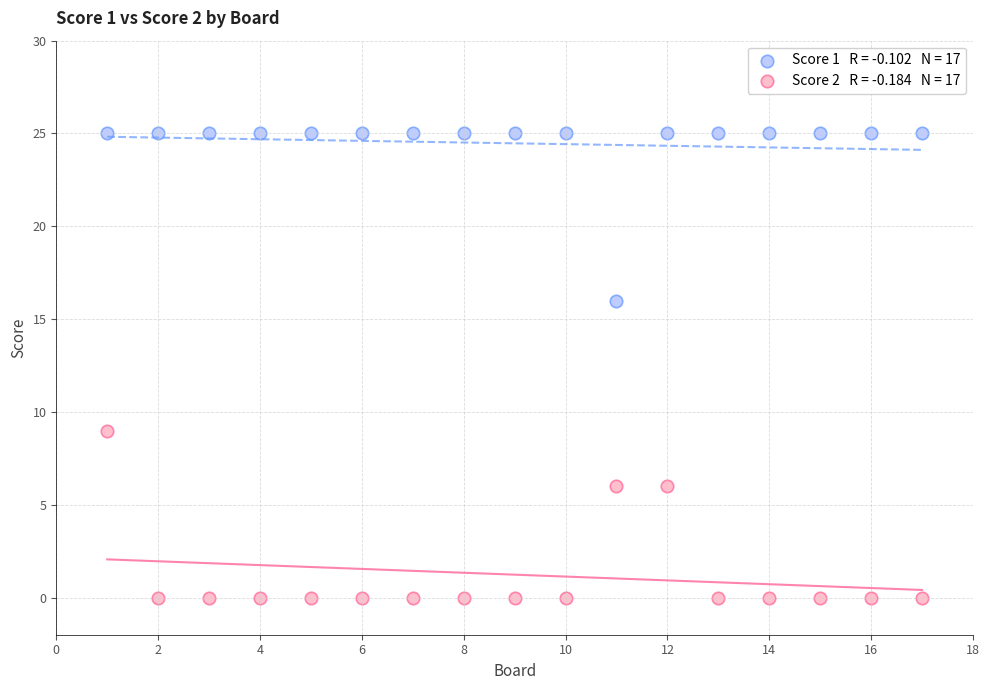

Across all data points, what is the range of Y values (max minus min)?

25